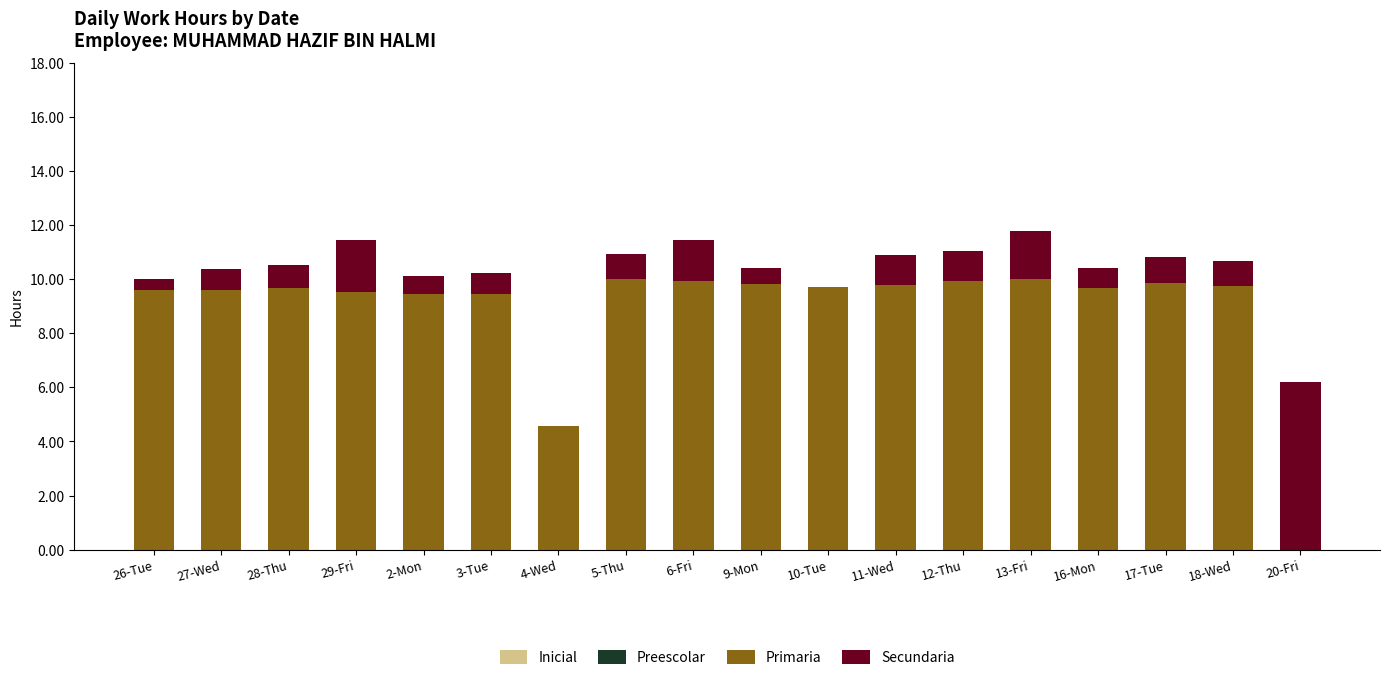

What is the maximum value for Primaria?

10.0